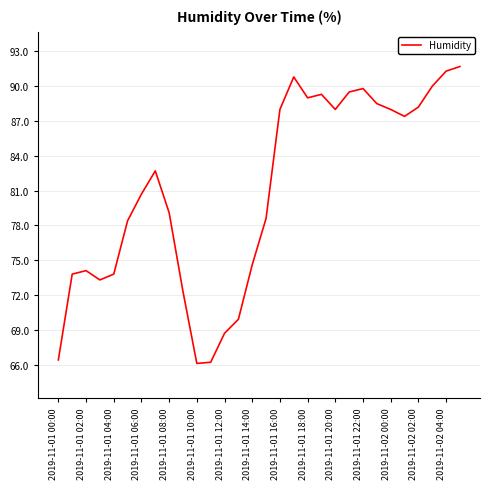

How many interior local valleys (lower than both neighbors) does the data have?

5